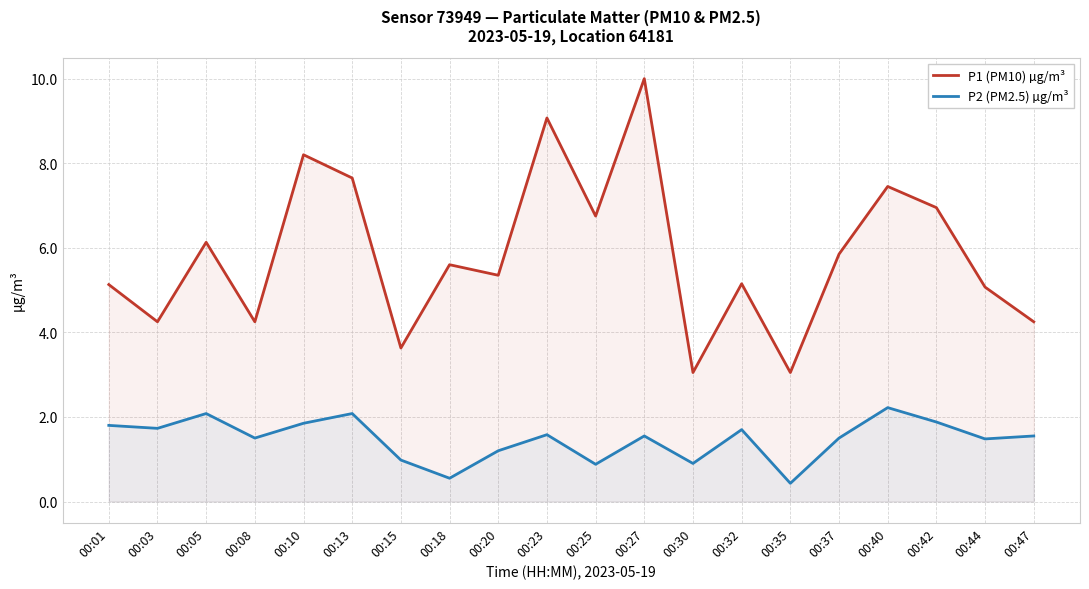

Is the value of P1 (PM10) µg/m³ at 00:25 greater than the value of P2 (PM2.5) µg/m³ at 00:32?

Yes